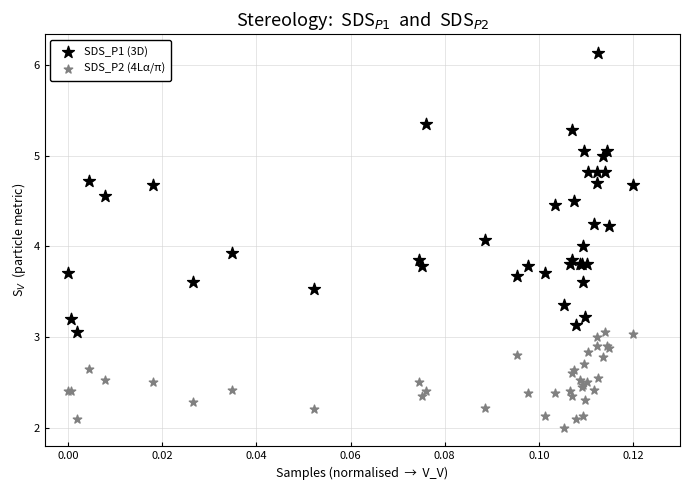

Which series reaches the minimum Y coordinate?

SDS_P2 (4Lα/π)